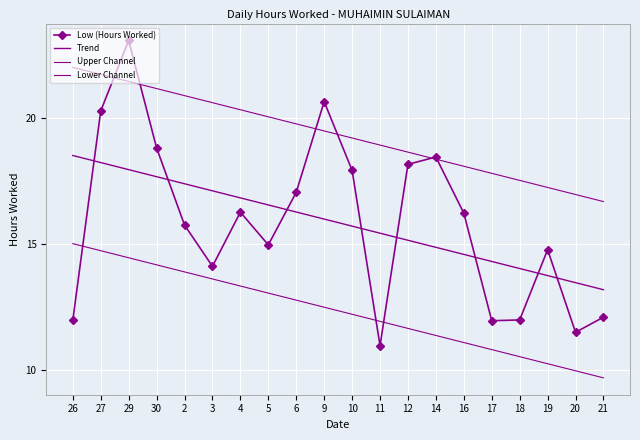

True or false: Lower Channel and Trend intersect in this chart.

False